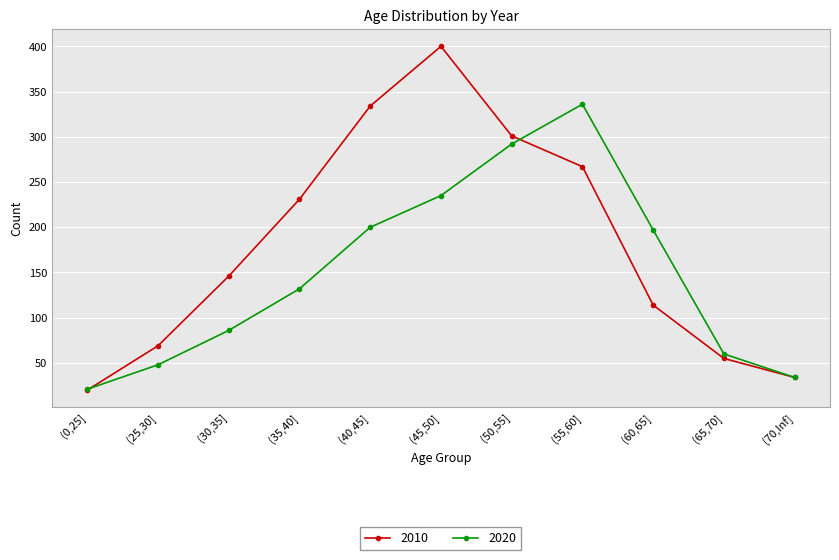

Which series has the largest range (max minus min)?

2010